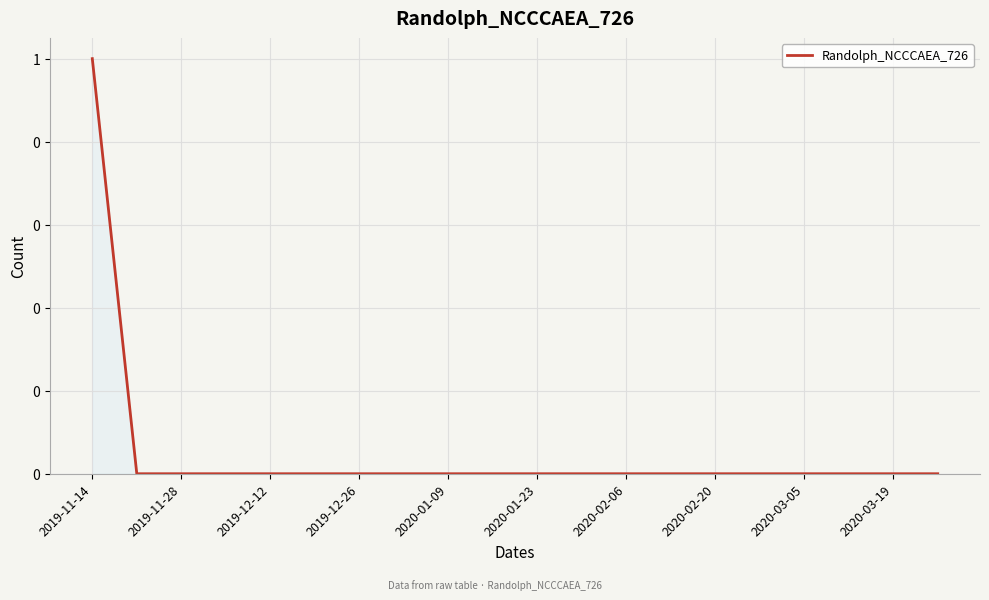

Does the chart display data point markers on the line(s)?

No